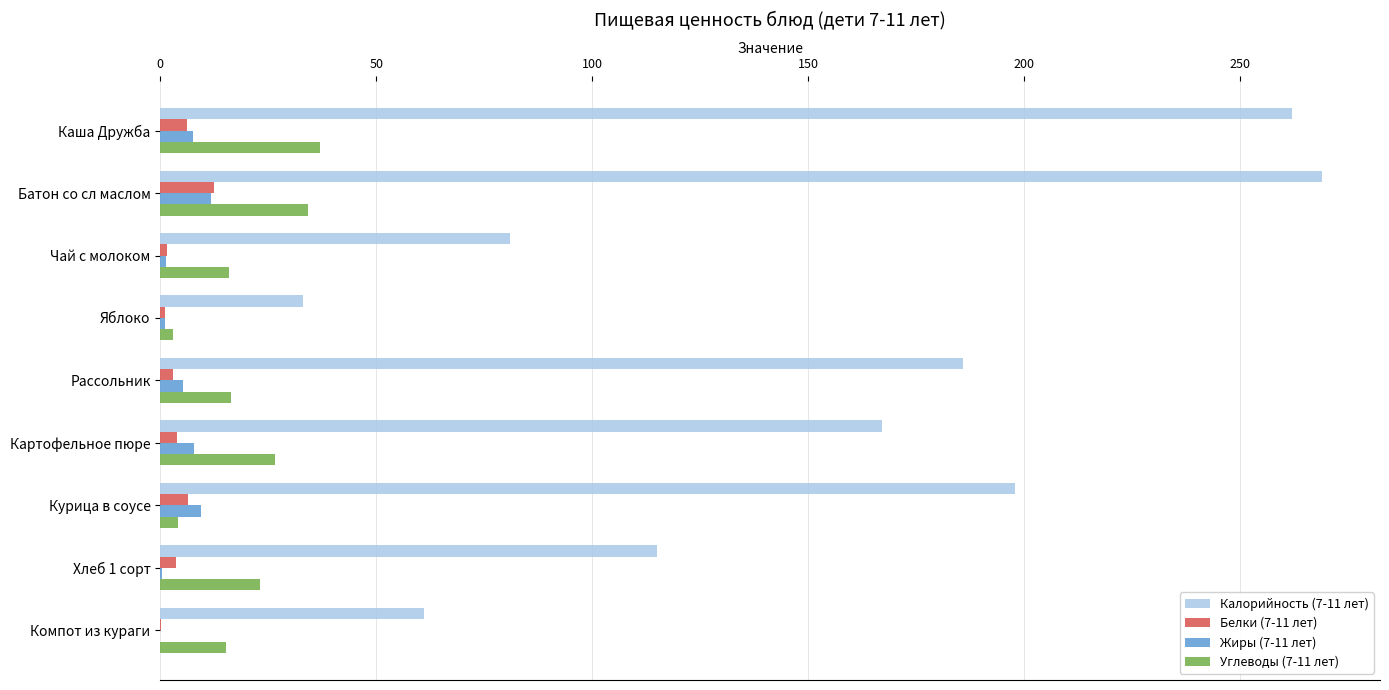

Which category has the highest value across all series?

Батон со сл маслом